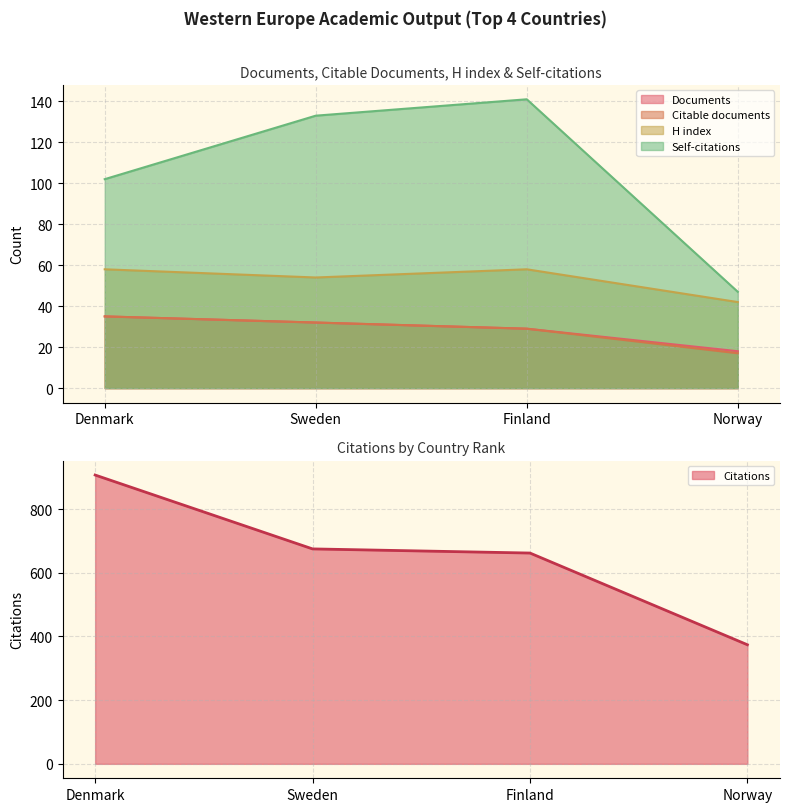

Reading left to right, transcribe all the data shown in this chart.

Documents: 35	32	29	18
Citable documents: 35	32	29	17
Citations: 907	675	662	374
Self-citations: 102	133	141	47
H index: 58	54	58	42